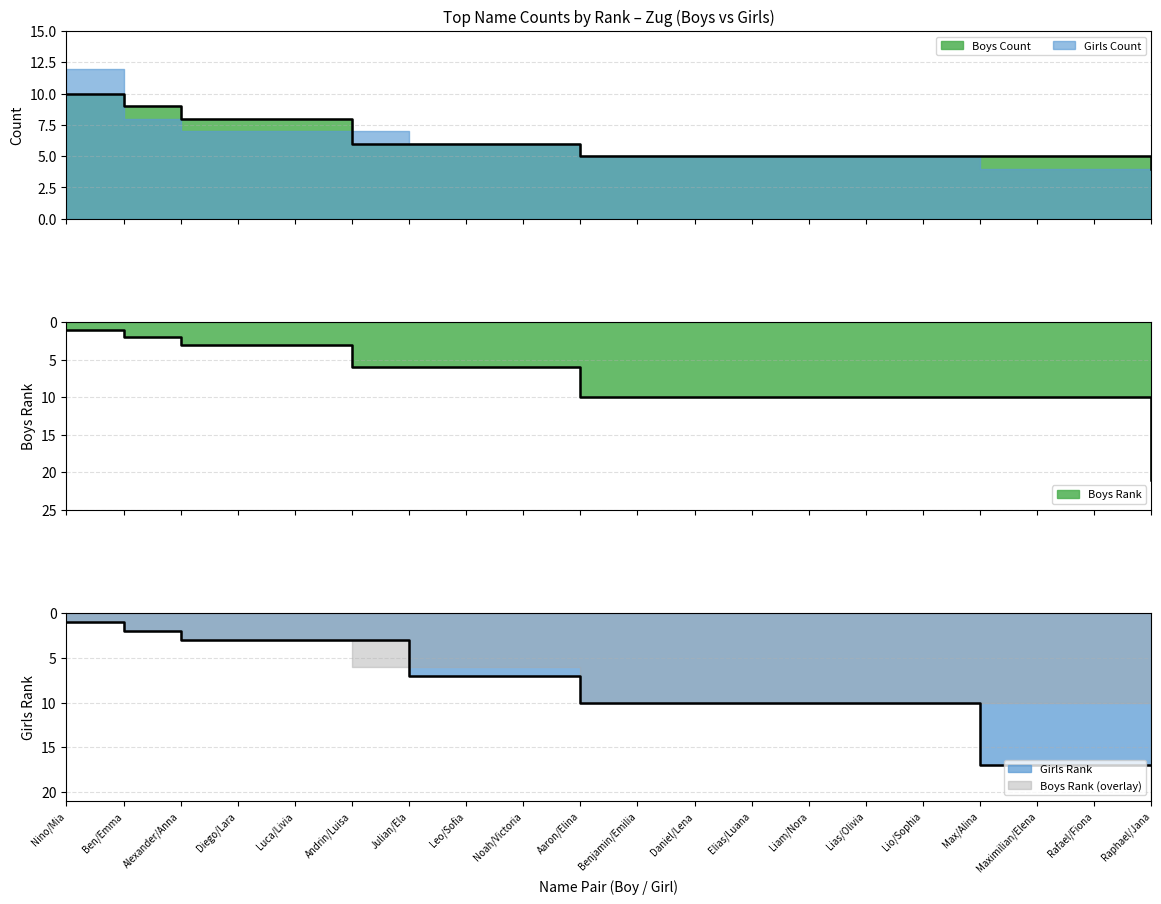

True or false: Girls Rank has a value of 3 at Luca/Livia.

True